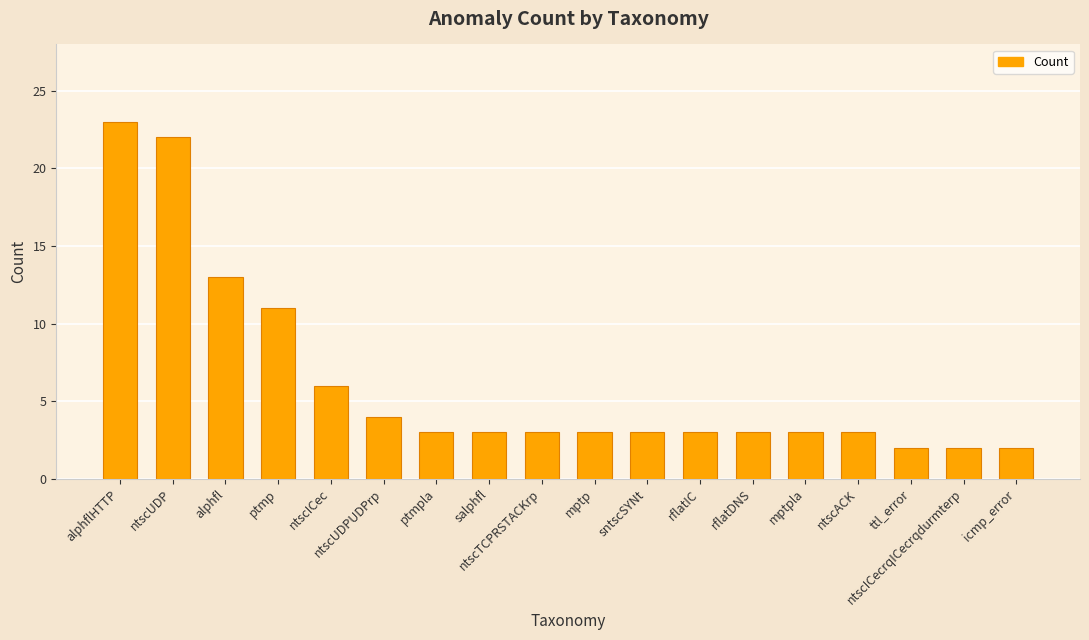

What is the label of the 10th bar from the right?

ntscTCPRSTACKrp